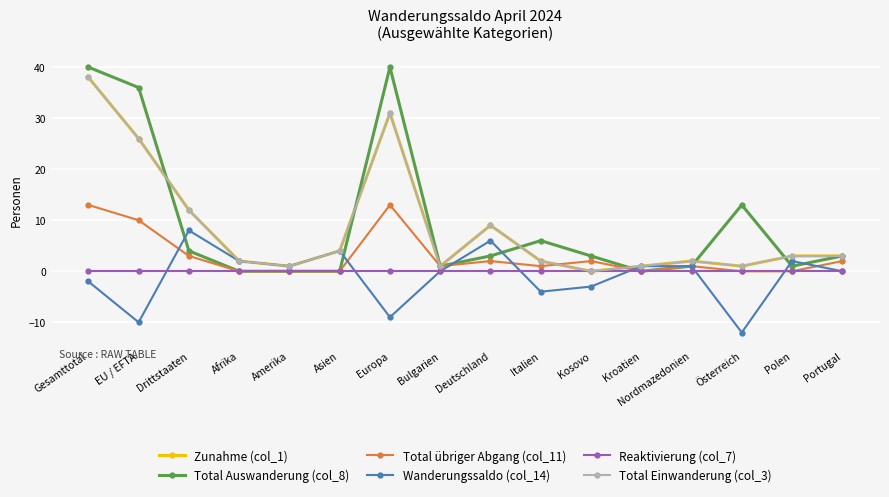

Reading right to left, list all the values displayed in this chart.

Zunahme (col_1): 3	3	1	2	1	0	2	9	1	31	4	1	2	12	26	38
Total Auswanderung (col_8): 3	1	13	1	0	3	6	3	1	40	0	0	0	4	36	40
Total übriger Abgang (col_11): 2	0	0	1	0	2	1	2	1	13	0	0	0	3	10	13
Wanderungssaldo (col_14): 0	2	-12	1	1	-3	-4	6	0	-9	4	1	2	8	-10	-2
Reaktivierung (col_7): 0	0	0	0	0	0	0	0	0	0	0	0	0	0	0	0
Total Einwanderung (col_3): 3	3	1	2	1	0	2	9	1	31	4	1	2	12	26	38